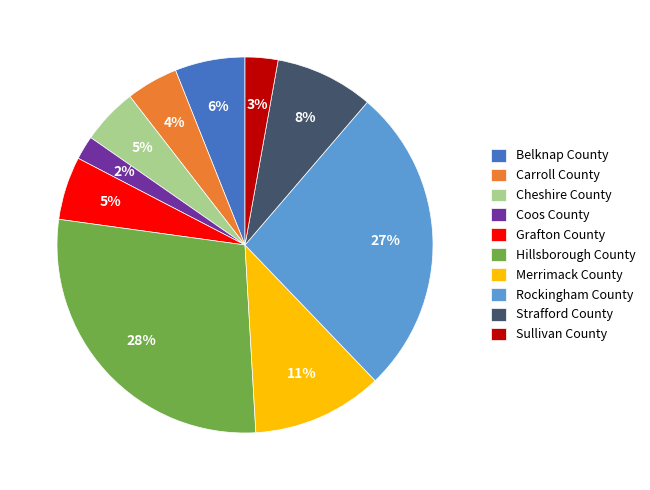

The Strafford County slice represents 8% of the pie. True or false?

True